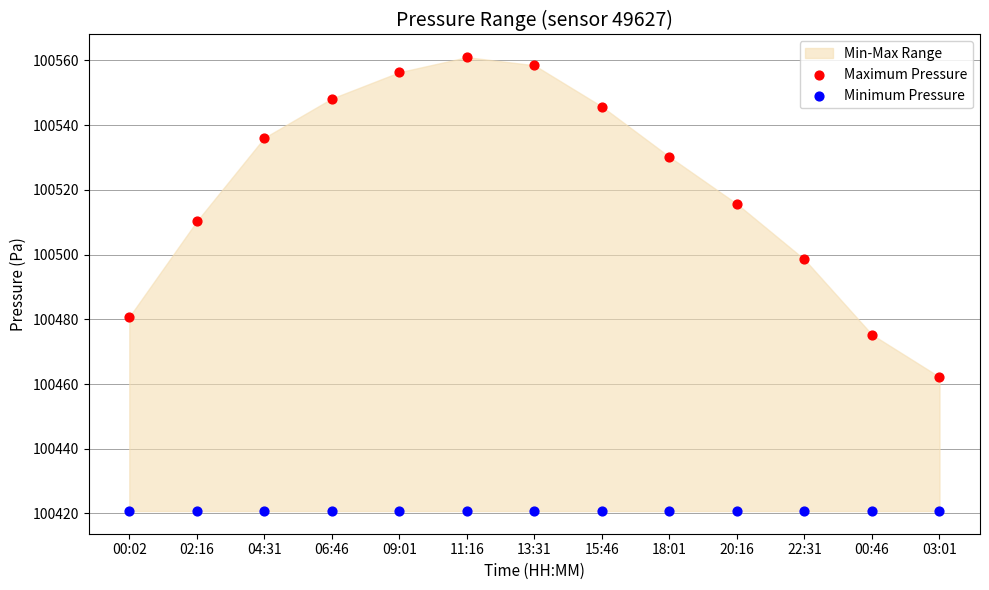

Which series reaches the maximum Y coordinate?

Maximum Pressure